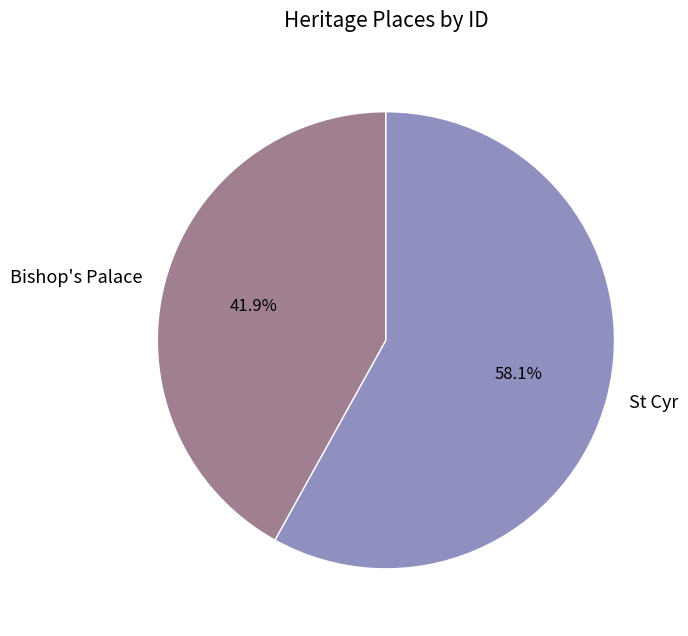

To the nearest percent, what is the average slice percentage?

50%